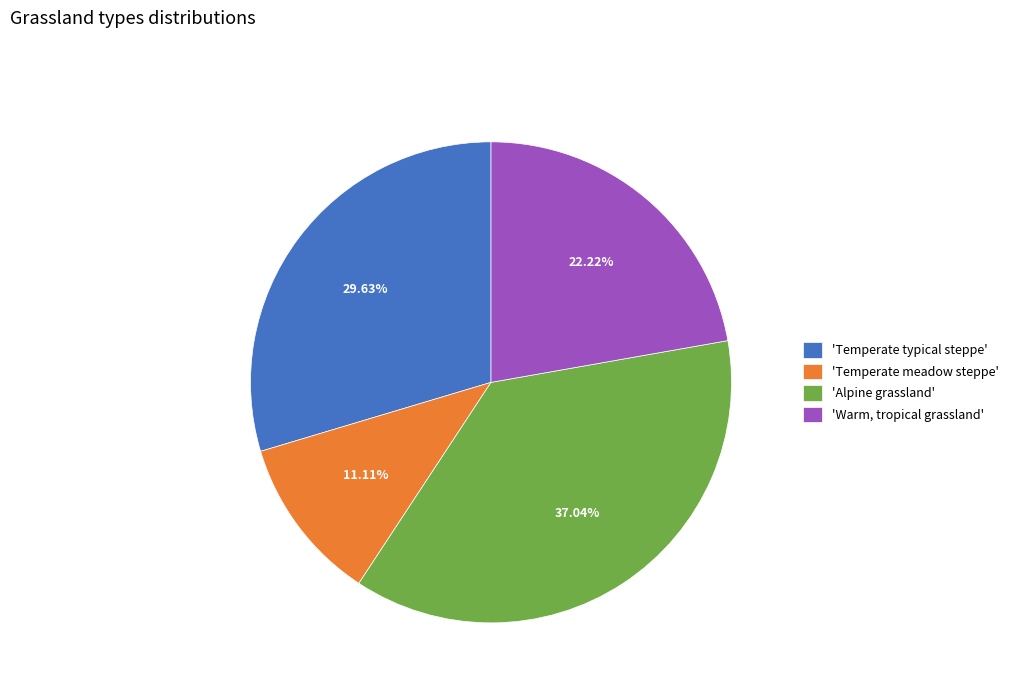

Which category has the smallest portion of the pie?

'Temperate meadow steppe'